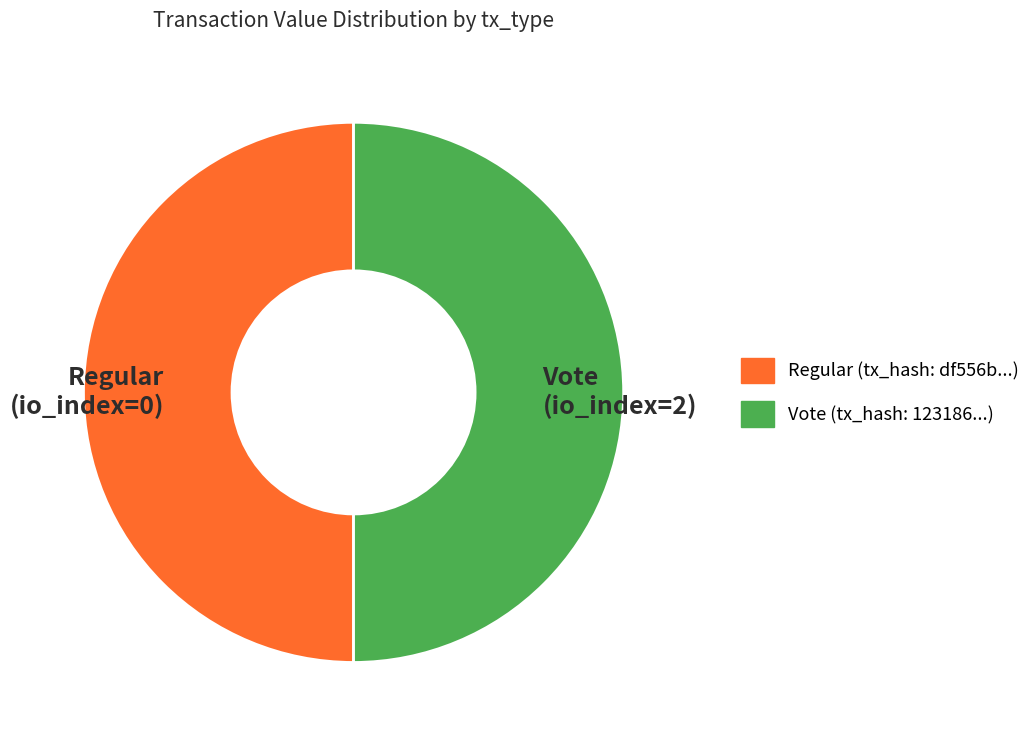

Do Vote (io_index=2) and Regular (io_index=0) together represent more than half of the pie?

Yes